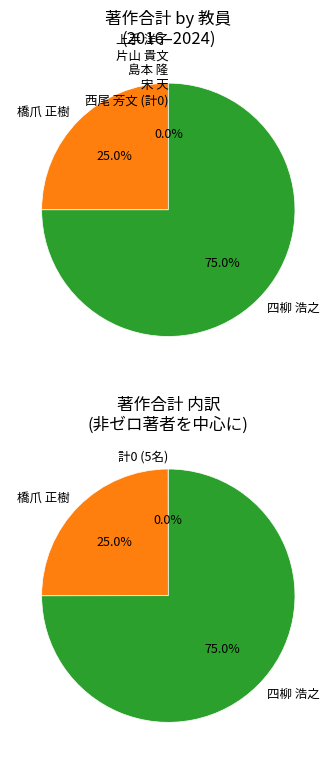

Count the number of slices in the pie.

7